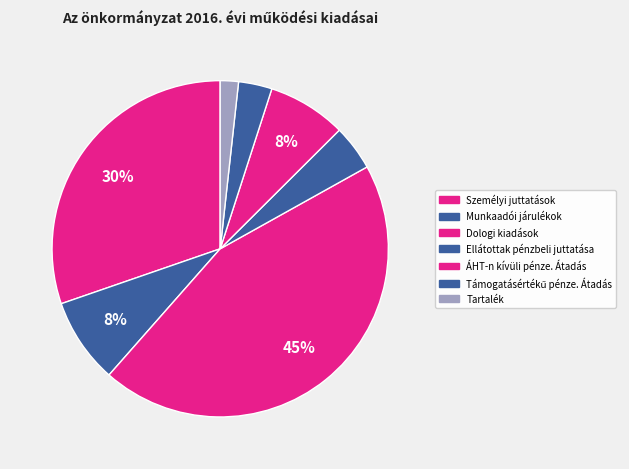

How many segments does this pie chart have?

7